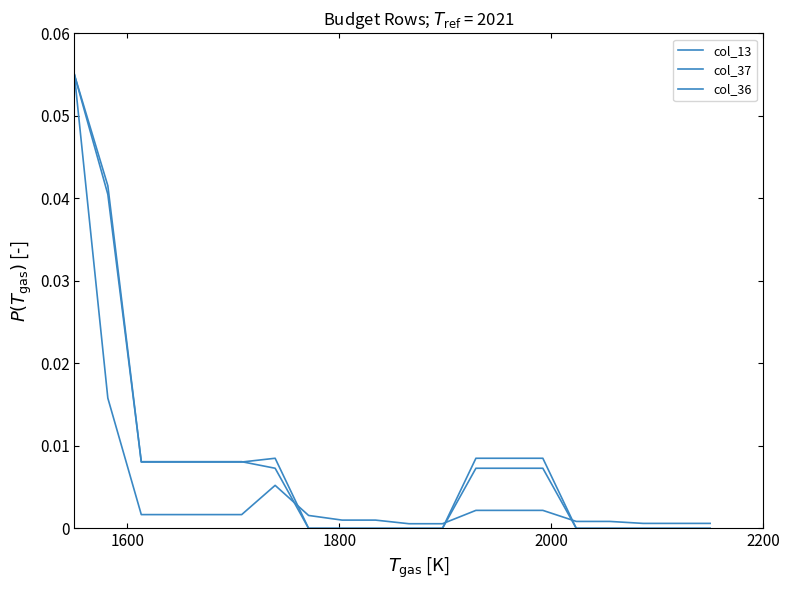

Does the chart have visible grid lines?

No